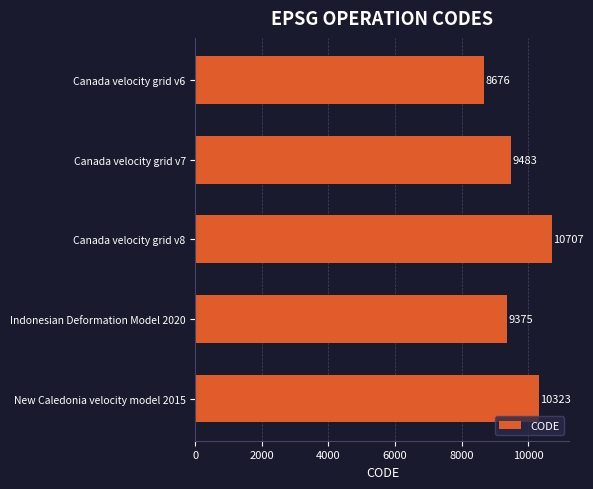

Between Canada velocity grid v8 and New Caledonia velocity model 2015, which is larger?

Canada velocity grid v8